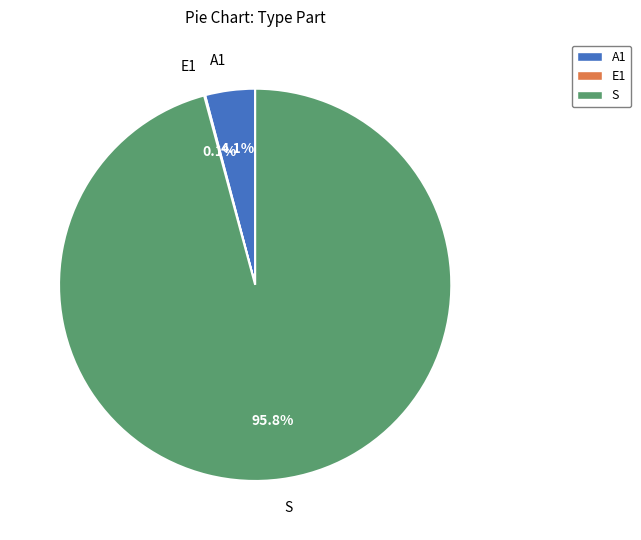

The S slice represents 96% of the pie. True or false?

True